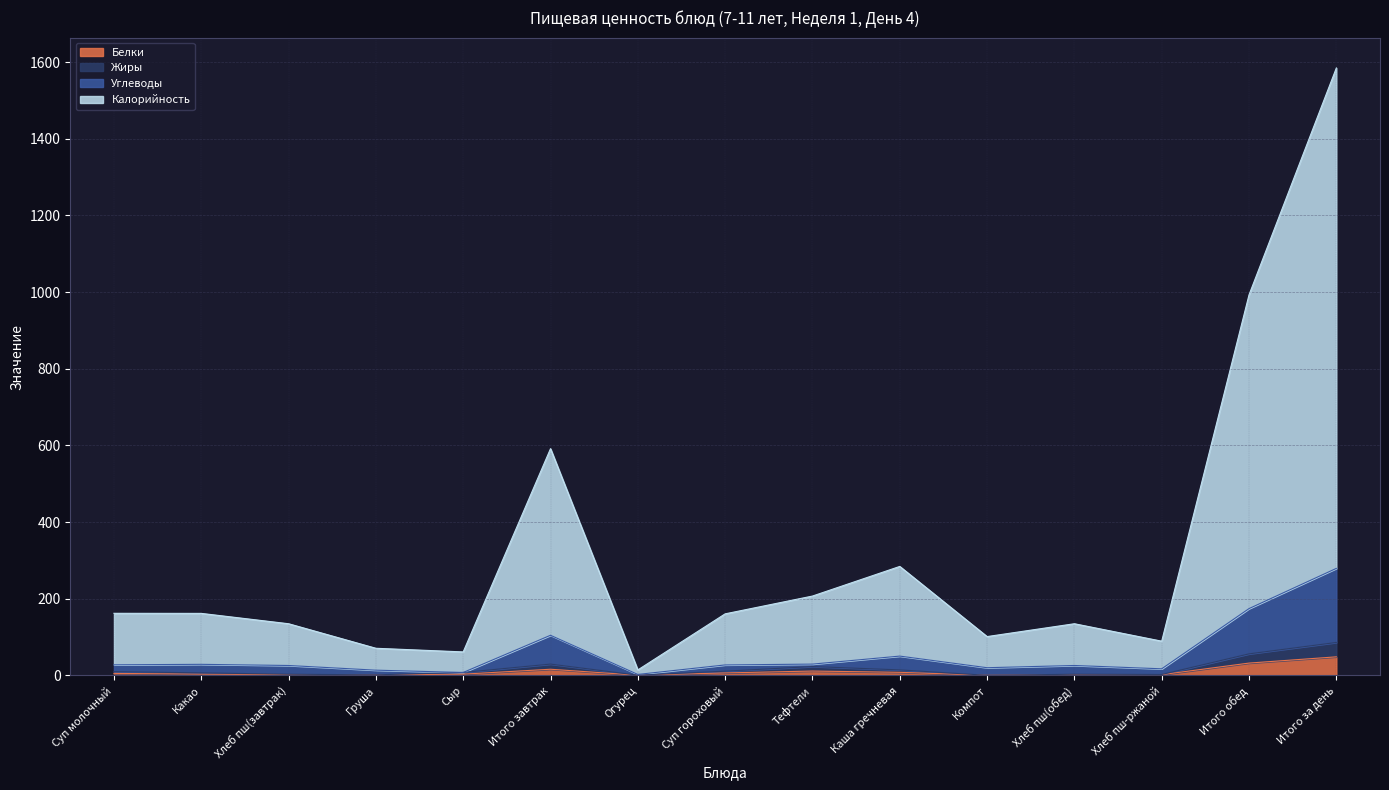

What is the value of the Калорийность point at the 11th from the left?

101.5